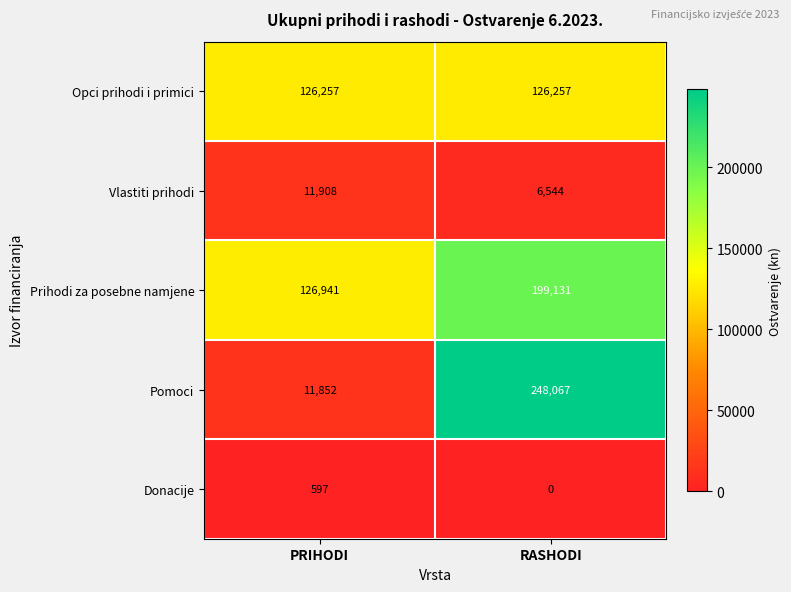

Which category has the highest value across all series?

RASHODI